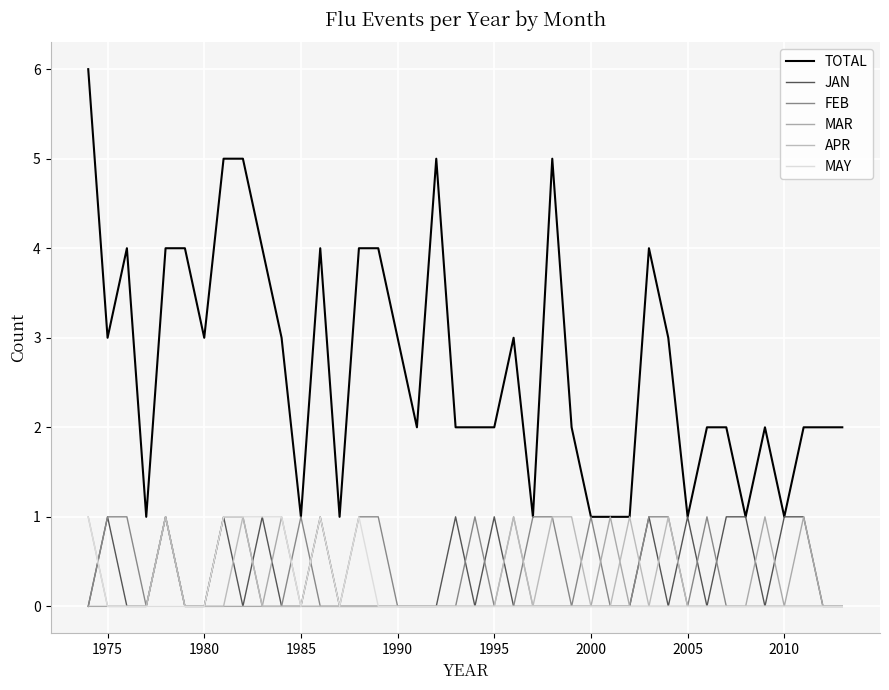

True or false: APR and TOTAL intersect in this chart.

False